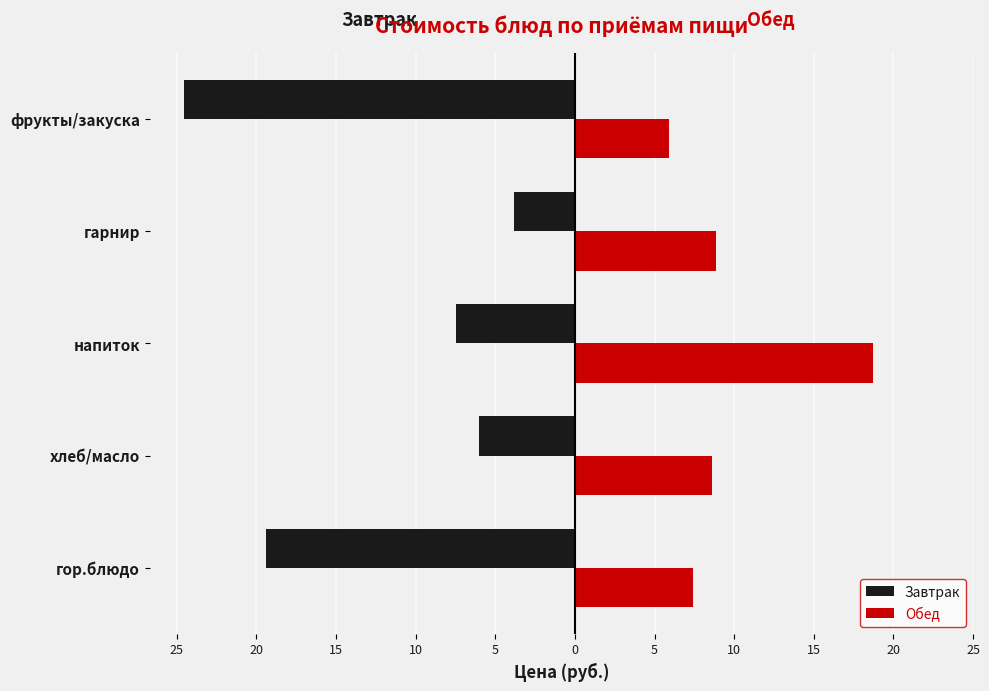

At how many categories does at least one series exceed 0?

5